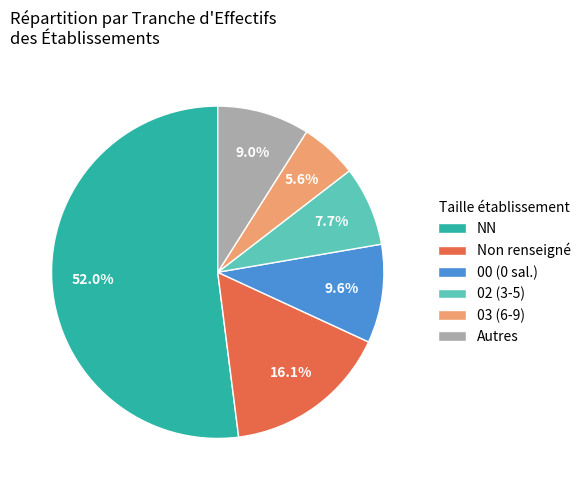

To the nearest percent, what is the average slice percentage?

17%